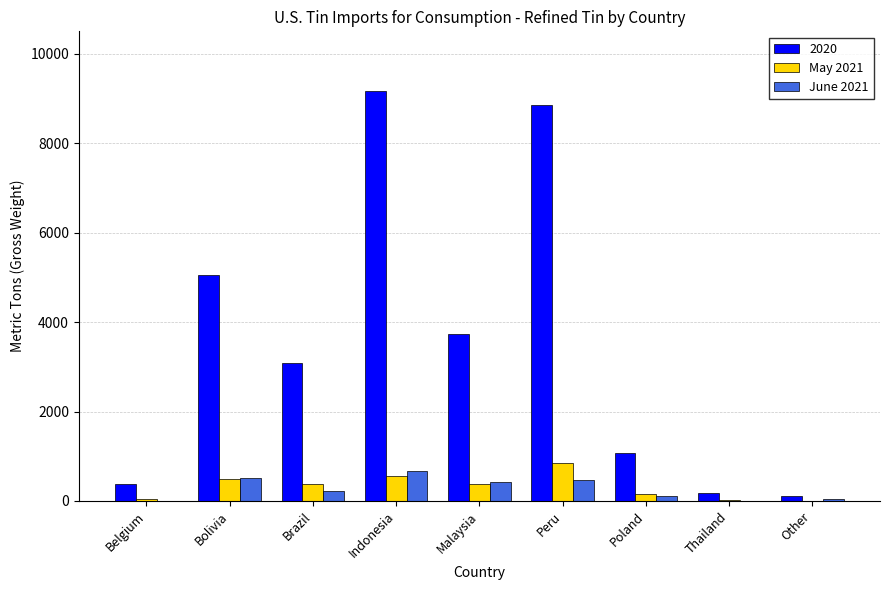

How many series are shown in this chart?

3